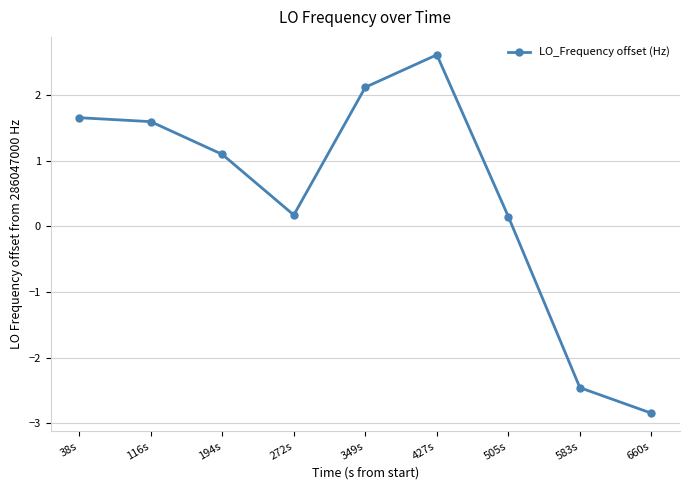

At which category does the data reach its first local valley?

272s